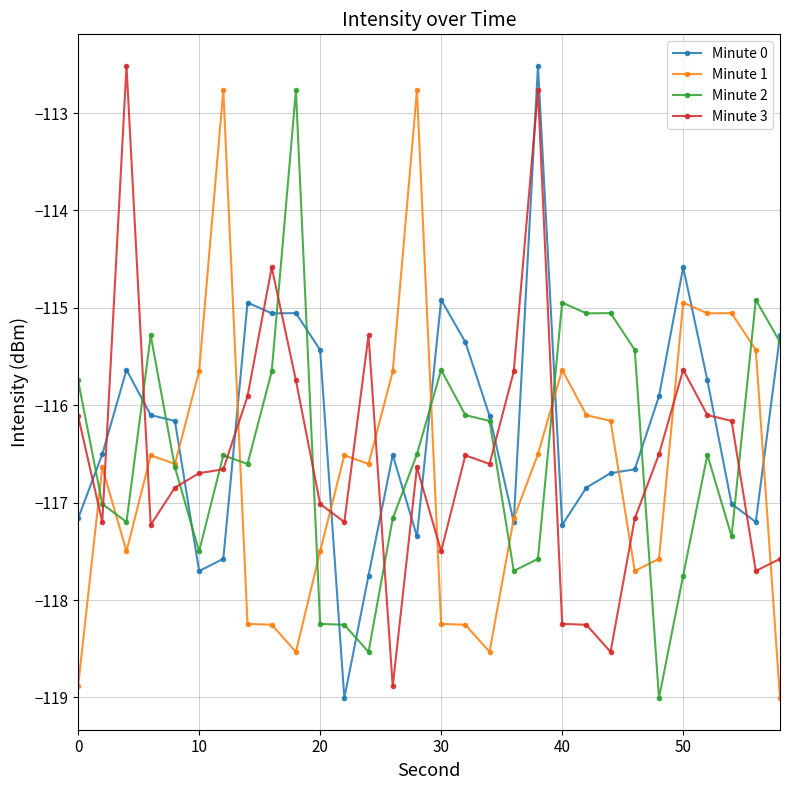

What is the average value of the Minute 3 series?

-116.5